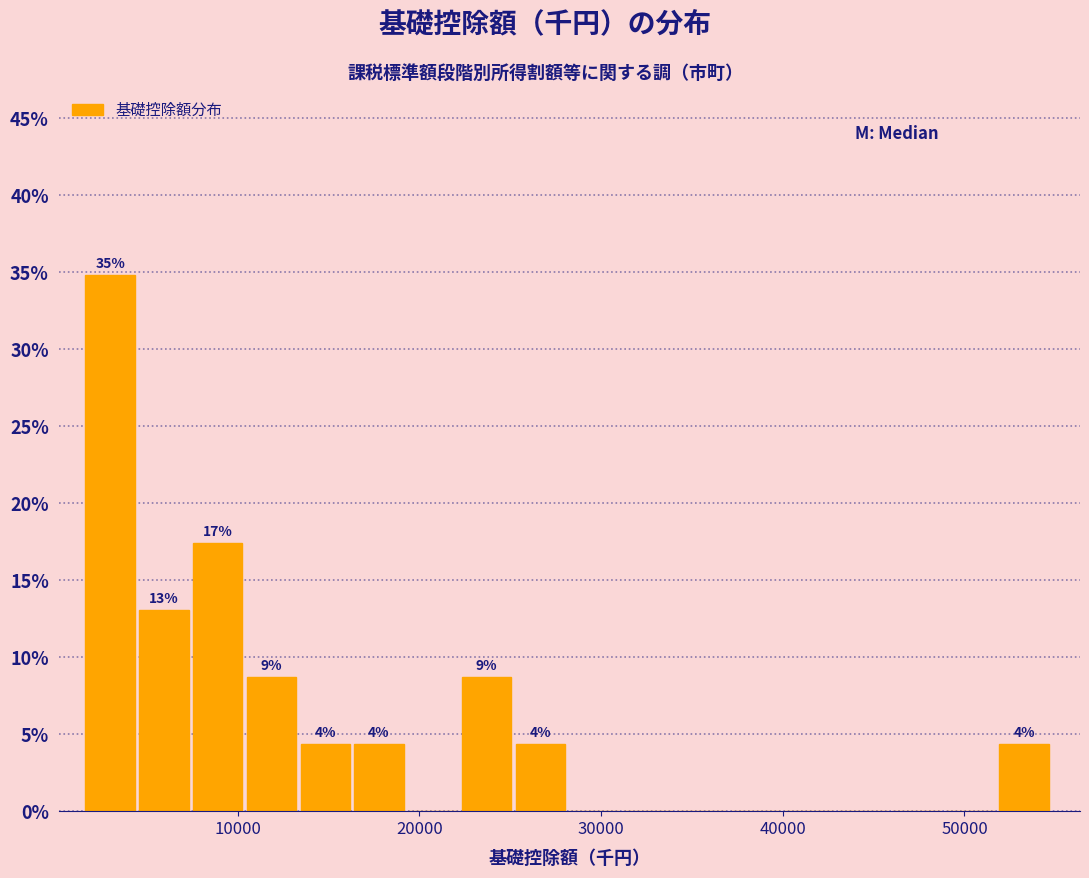

Read against the x-axis, roughly where is the centre of the tallest bar?

3000